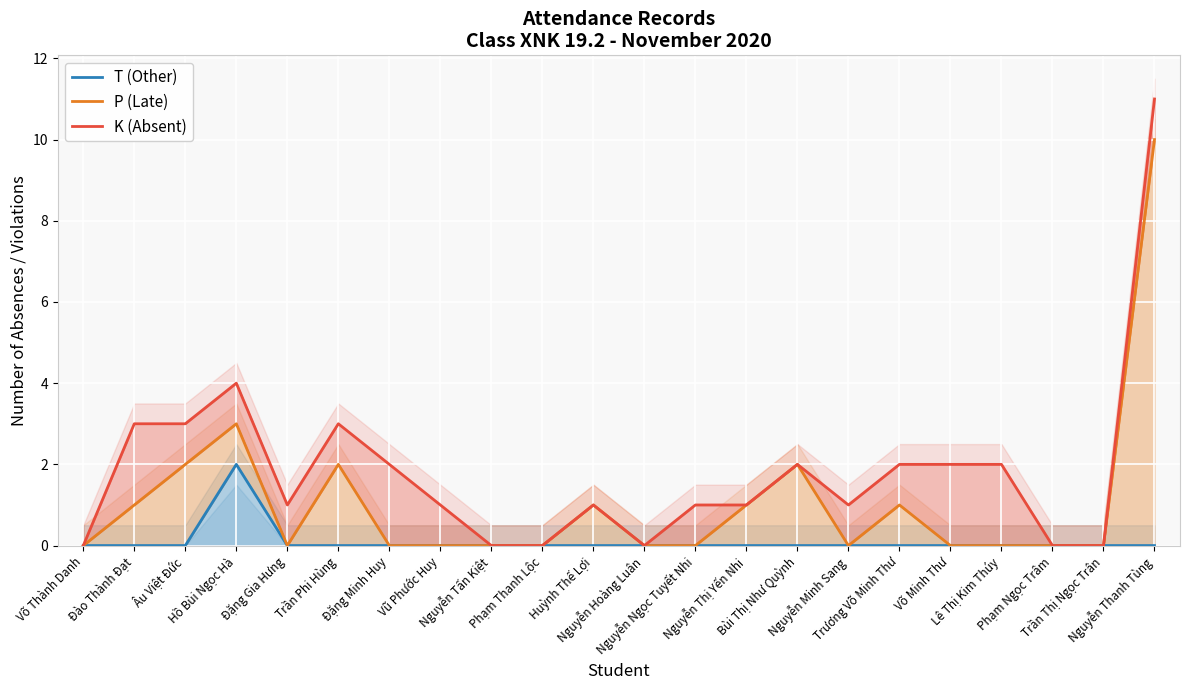

List the series in order of their overall mean, lowest first.

T (Other), P (Late), K (Absent)